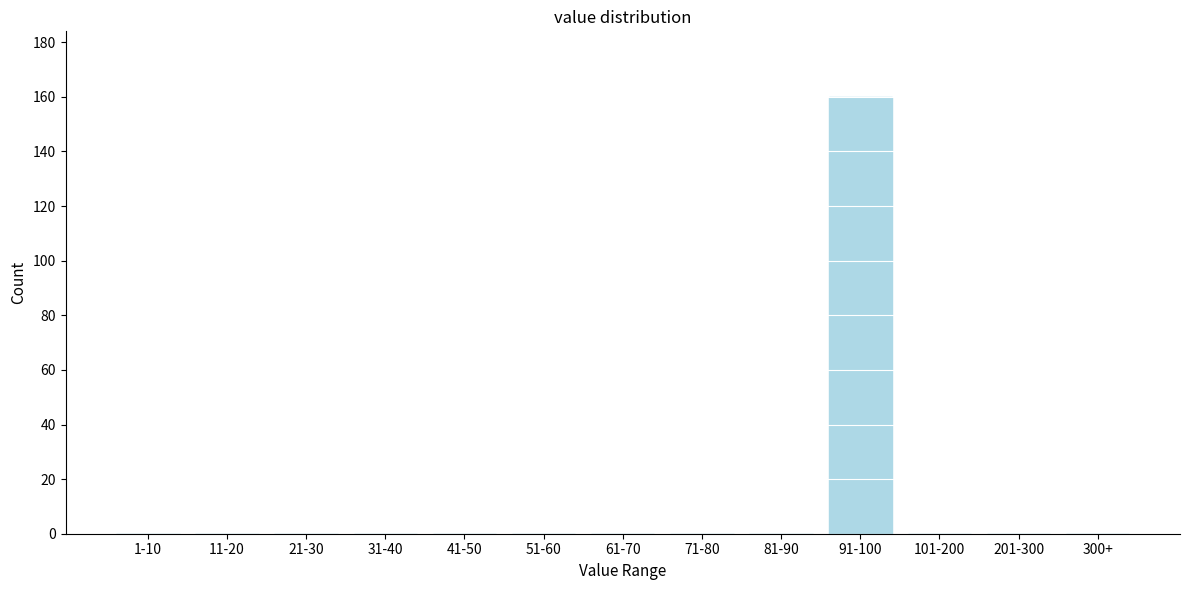

Reading right to left, transcribe all the data shown in this chart.

300+=0	201-300=0	101-200=0	91-100=160	81-90=0	71-80=0	61-70=0	51-60=0	41-50=0	31-40=0	21-30=0	11-20=0	1-10=0